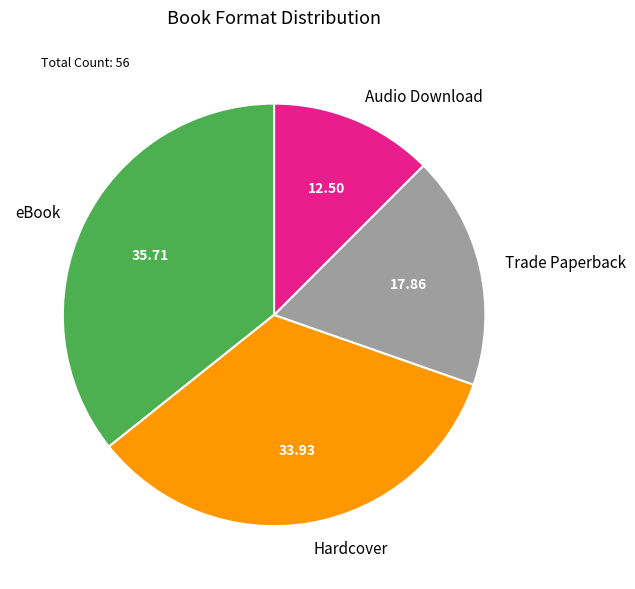

How many segments does this pie chart have?

4